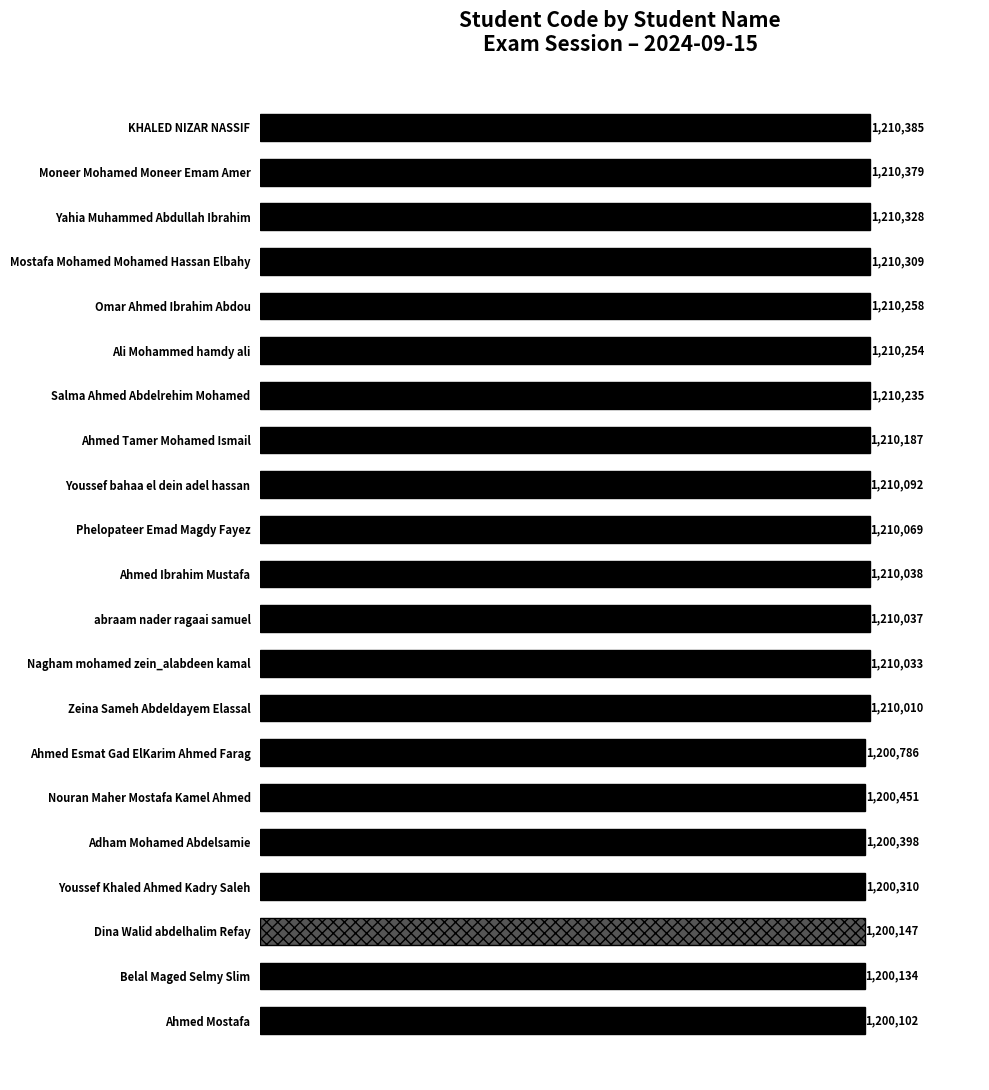

List the labels in order of value, largest first.

KHALED NIZAR NASSIF, Moneer Mohamed Moneer Emam Amer, Yahia Muhammed Abdullah Ibrahim, Mostafa Mohamed Mohamed Hassan Elbahy, Omar Ahmed Ibrahim Abdou, Ali Mohammed hamdy ali, Salma Ahmed Abdelrehim Mohamed, Ahmed Tamer Mohamed Ismail, Youssef bahaa el dein adel hassan, Phelopateer Emad Magdy Fayez, Ahmed Ibrahim Mustafa, abraam nader ragaai samuel, Nagham mohamed zein_alabdeen kamal, Zeina Sameh Abdeldayem Elassal, Ahmed Esmat Gad ElKarim Ahmed Farag, Nouran Maher Mostafa Kamel Ahmed, Adham Mohamed Abdelsamie, Youssef Khaled Ahmed Kadry Saleh, Dina Walid abdelhalim Refay, Belal Maged Selmy Slim, Ahmed Mostafa